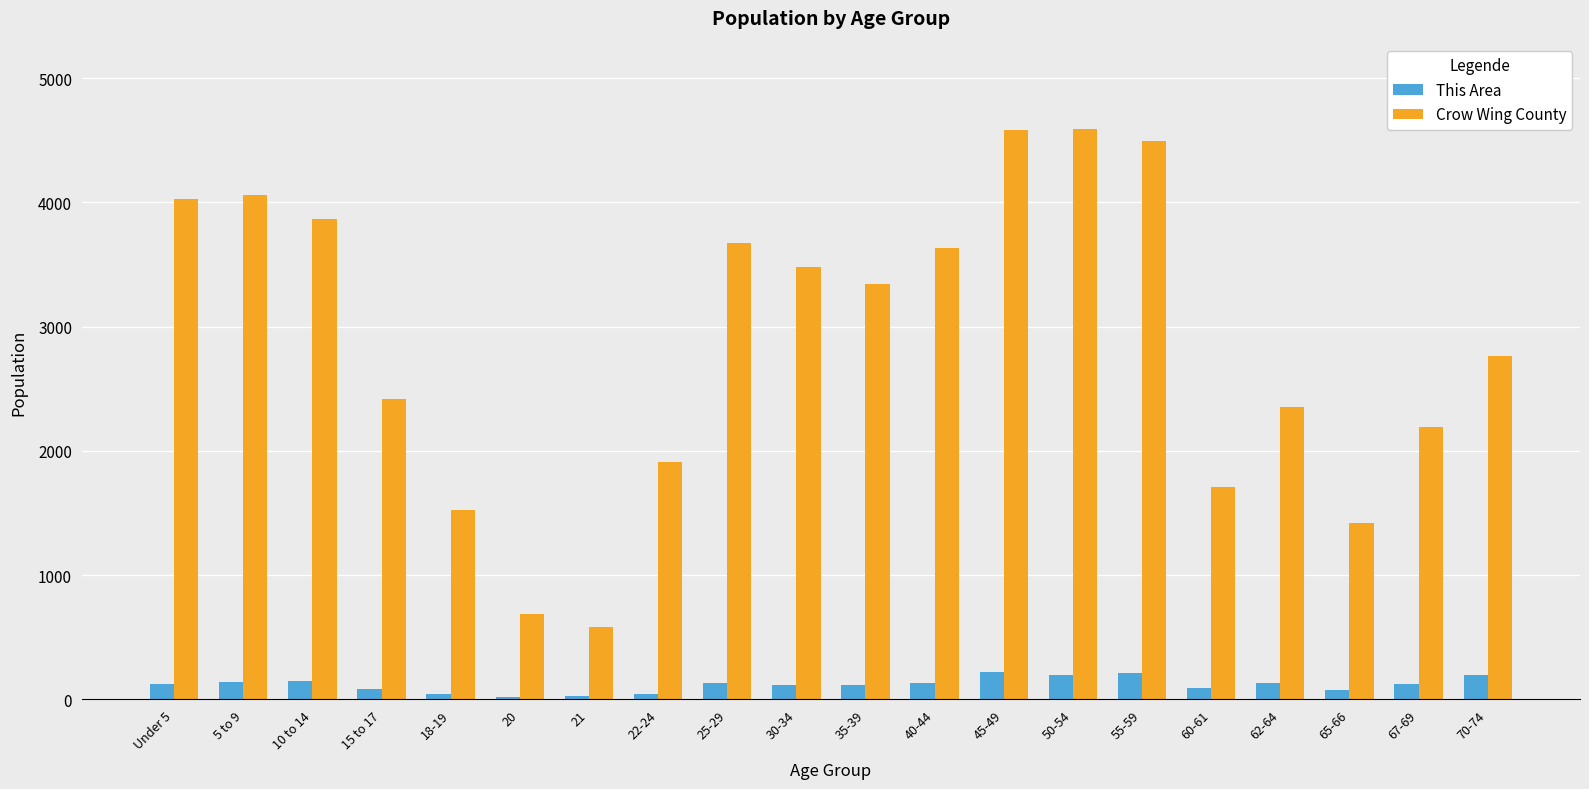

Count the number of data series in this chart.

2